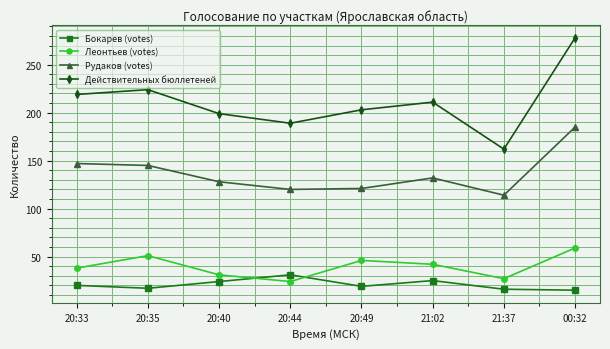

What is the label of the 1st point from the right?

00:32